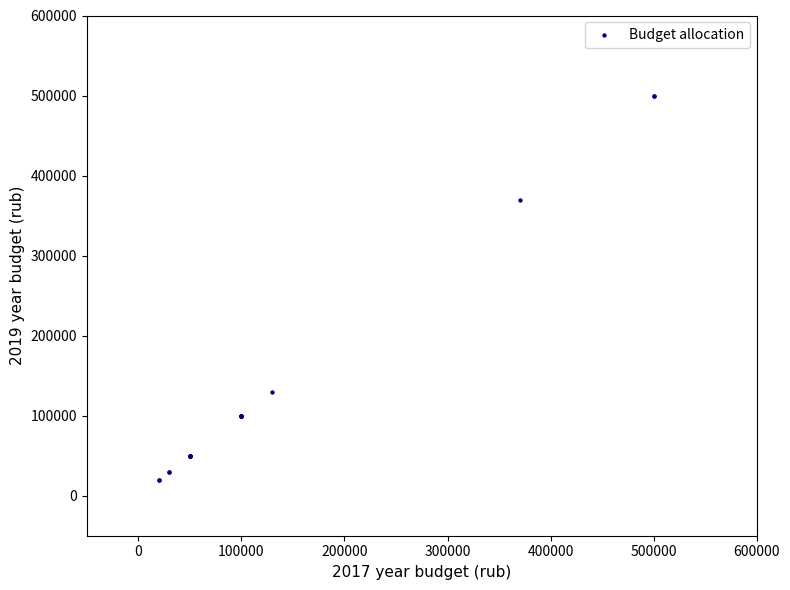

What Y value in the scatter plot is closest to 260000?

370000